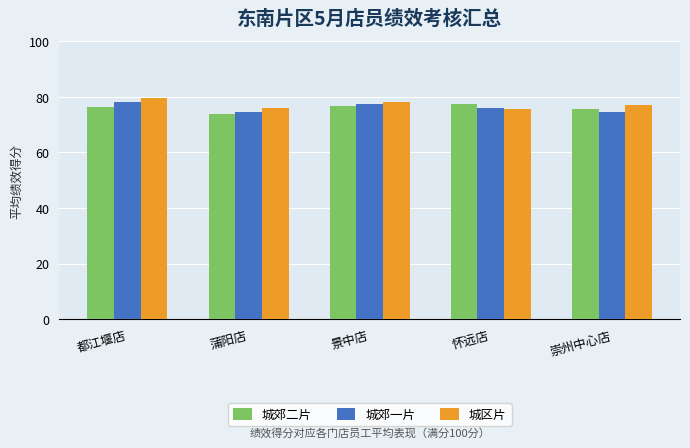

What is the sum of all 城区片 values?

386.0